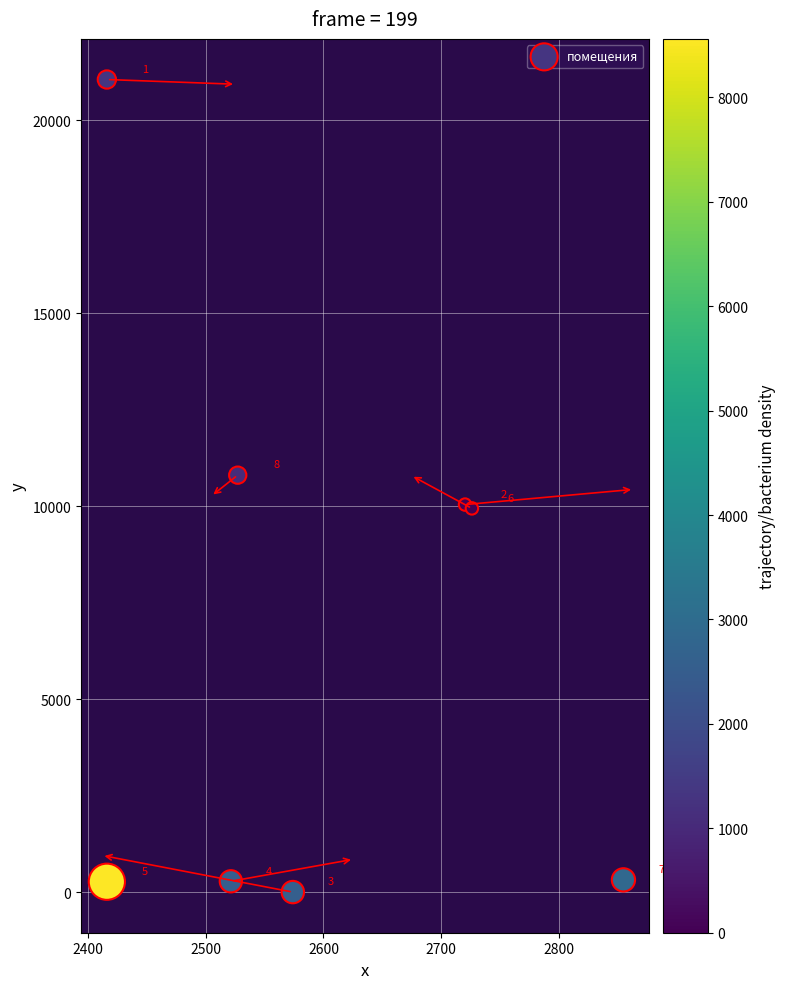

What Y value in the scatter plot is closest to 10529?

10805.0